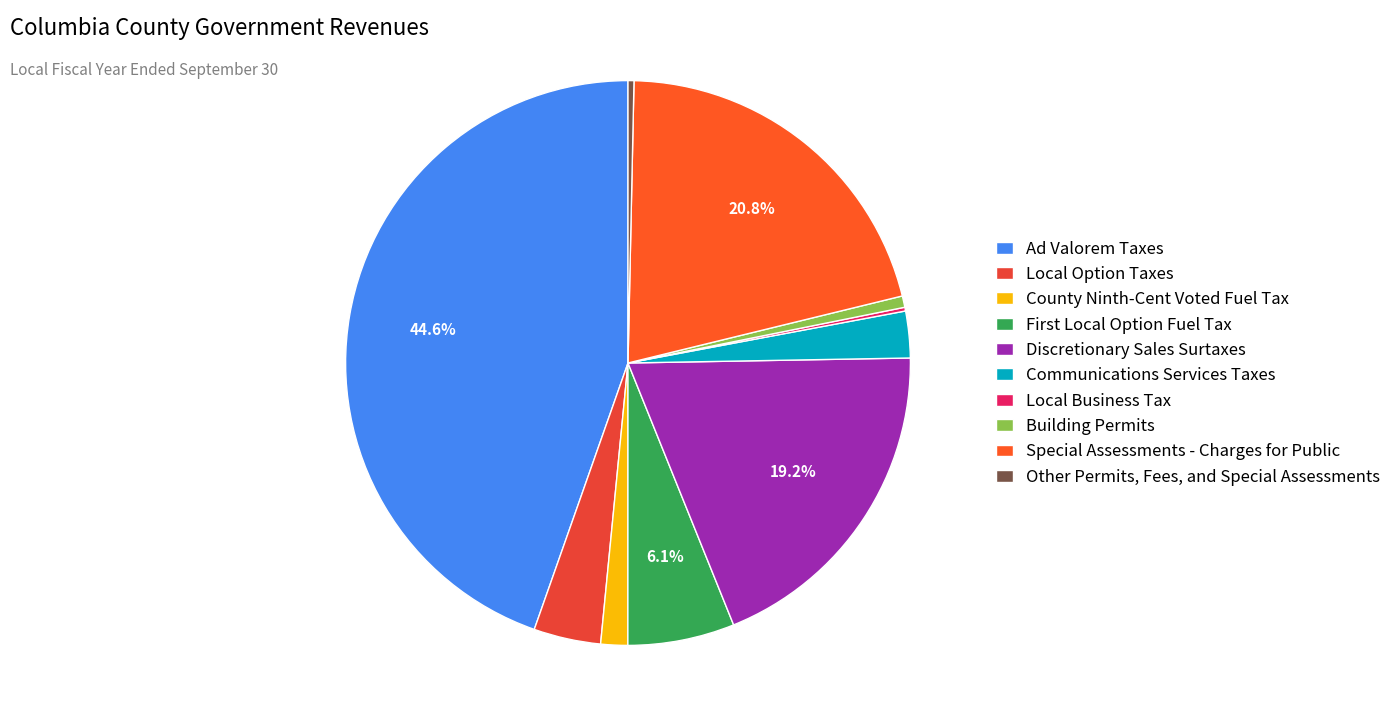

To the nearest percent, what is the difference between the largest and smallest slice percentages?

44%